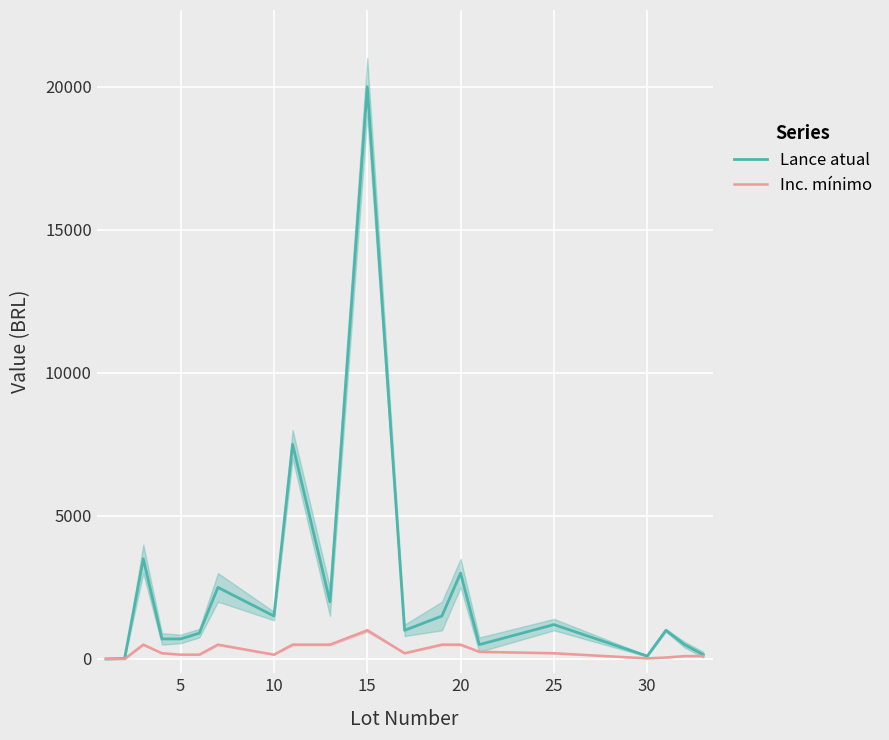

True or false: Inc. mínimo and Lance atual cross at least once.

True